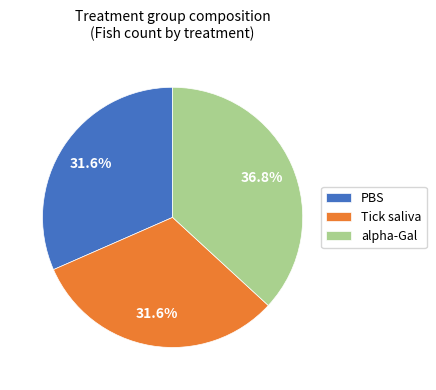

Does alpha-Gal represent more than half of the total?

No